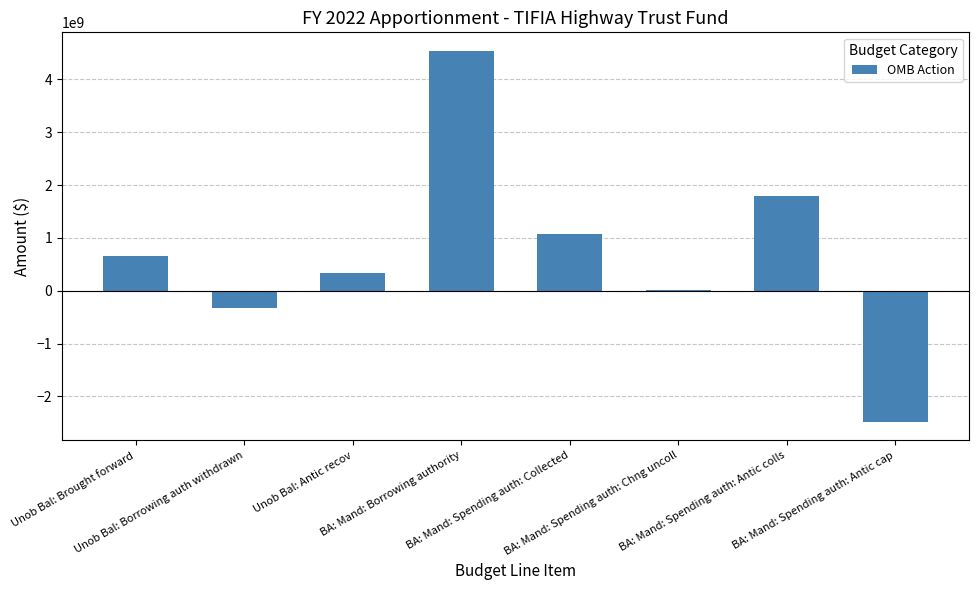

What is the sum of all values?

5613474717